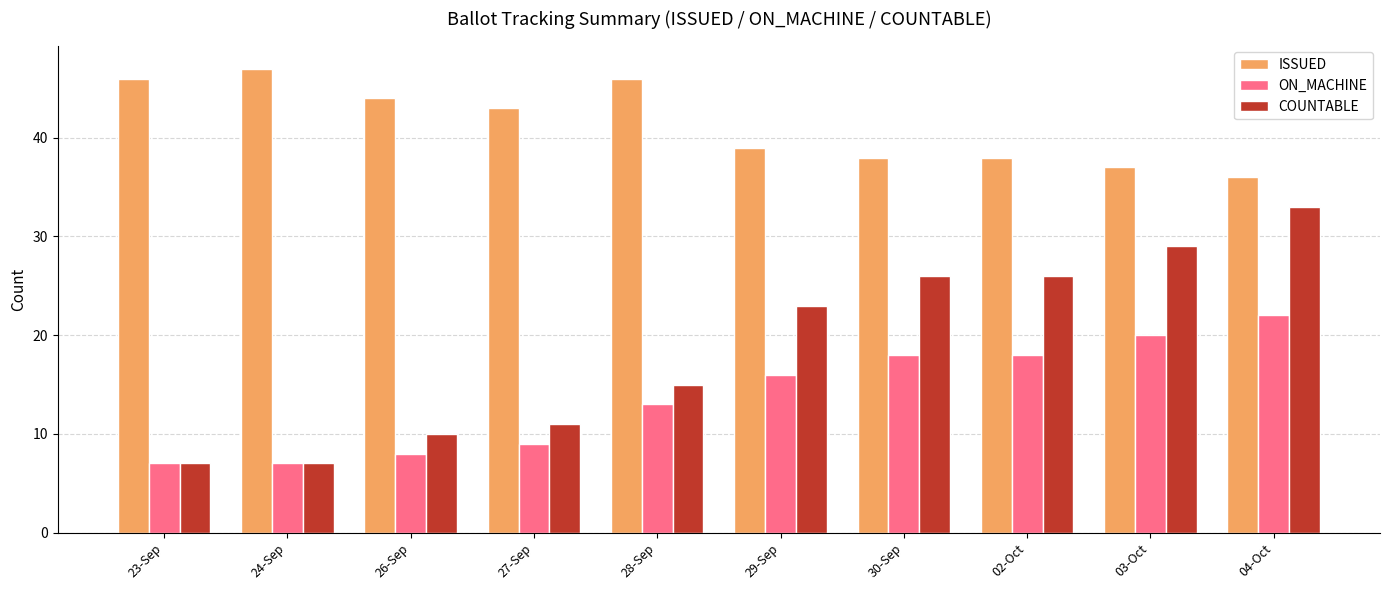

How many groups of bars are there?

10